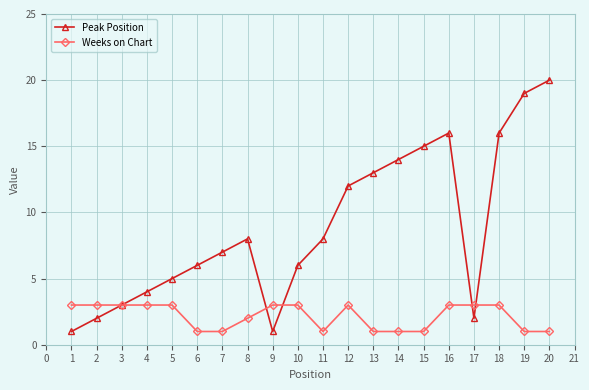

Which series has the largest total across all categories?

Peak Position